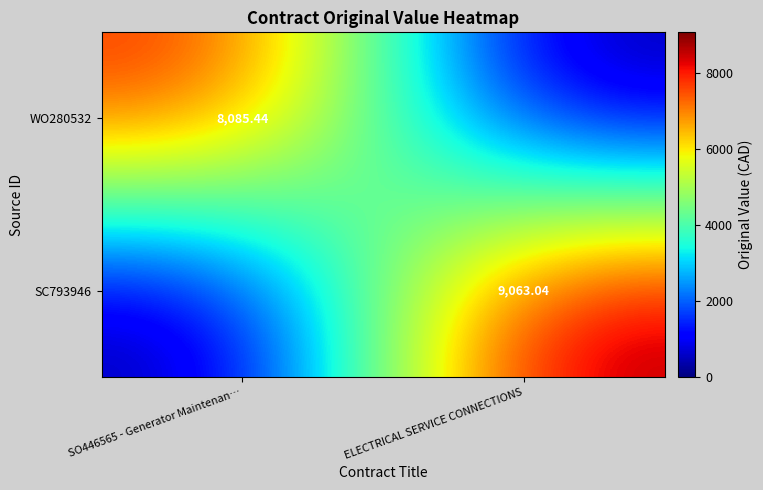

Which series has the largest total across all categories?

SC793946